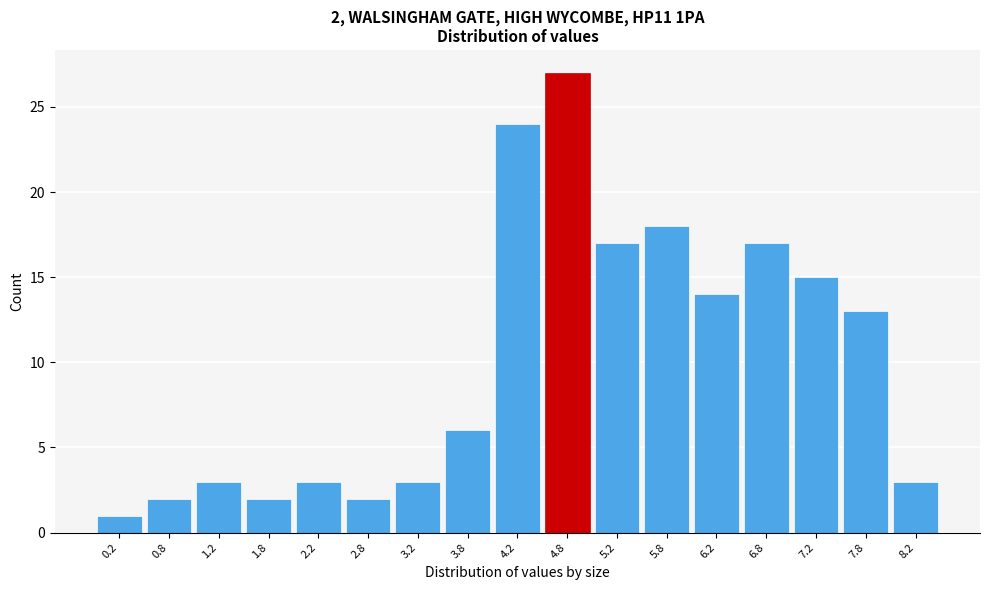

Over which range of the x-axis is the bar tallest?

4.5 to 5.0